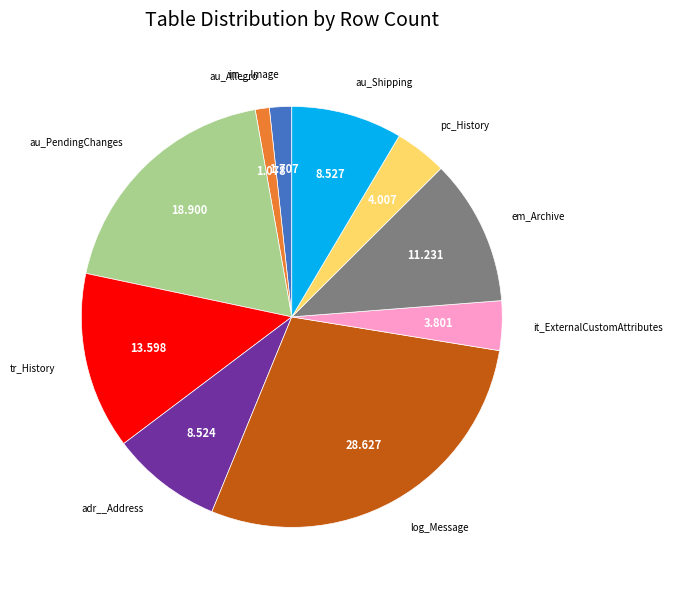

Is there a majority slice in this chart?

No